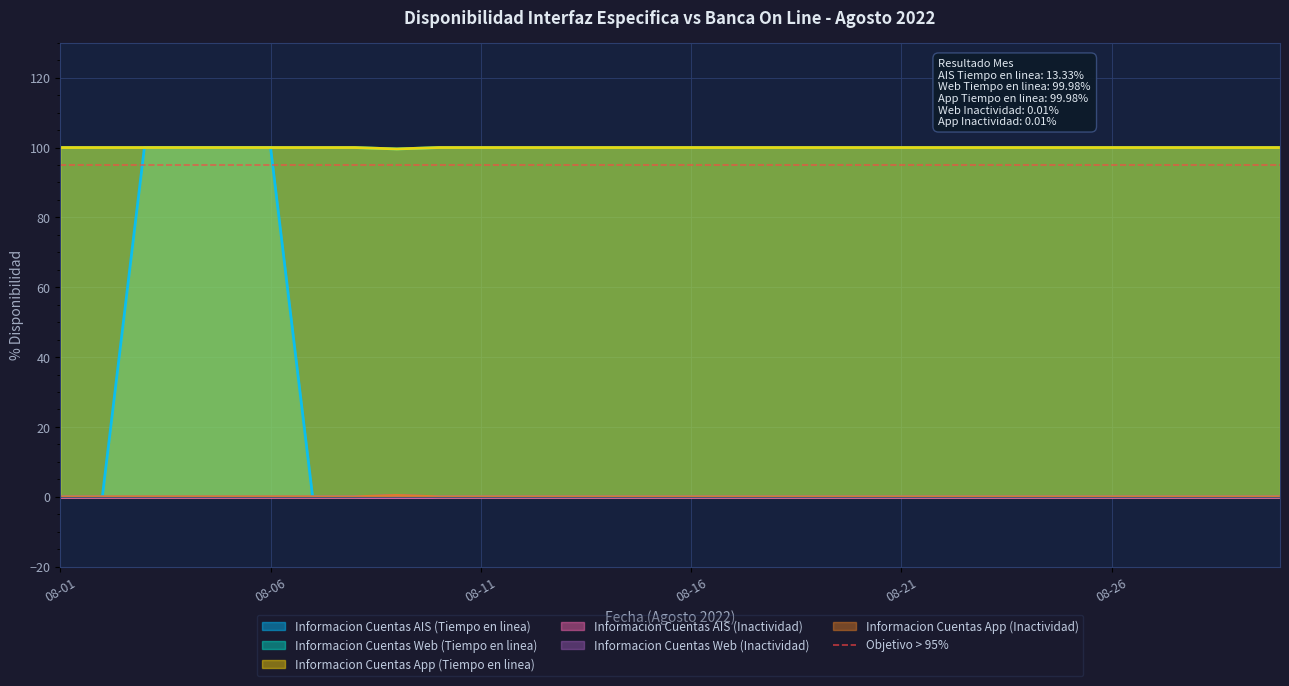

Reading left to right, extract all data points from this chart.

Informacion Cuentas AIS (Tiempo en linea): 0.0	0.0	100.0	100.0	100.0	100.0	0.0	0.0	0.0	0.0	0.0	0.0	0.0	0.0	0.0	0.0	0.0	0.0	0.0	0.0	0.0	0.0	0.0	0.0	0.0	0.0	0.0	0.0	0.0	0.0
Informacion Cuentas Web (Tiempo en linea): 100.0	100.0	100.0	100.0	100.0	100.0	100.0	100.0	99.6	100.0	100.0	100.0	100.0	100.0	100.0	100.0	100.0	100.0	100.0	100.0	100.0	100.0	100.0	100.0	100.0	100.0	100.0	100.0	100.0	100.0
Informacion Cuentas App (Tiempo en linea): 100.0	100.0	100.0	100.0	100.0	100.0	100.0	100.0	99.6	100.0	100.0	100.0	100.0	100.0	100.0	100.0	100.0	100.0	100.0	100.0	100.0	100.0	100.0	100.0	100.0	100.0	100.0	100.0	100.0	100.0
Informacion Cuentas Web (Inactividad): 0.0	0.0	0.0	0.0	0.0	0.0	0.0	0.0	0.4	0.0	0.0	0.0	0.0	0.0	0.0	0.0	0.0	0.0	0.0	0.0	0.0	0.0	0.0	0.0	0.0	0.0	0.0	0.0	0.0	0.0
Informacion Cuentas App (Inactividad): 0.0	0.0	0.0	0.0	0.0	0.0	0.0	0.0	0.4	0.0	0.0	0.0	0.0	0.0	0.0	0.0	0.0	0.0	0.0	0.0	0.0	0.0	0.0	0.0	0.0	0.0	0.0	0.0	0.0	0.0